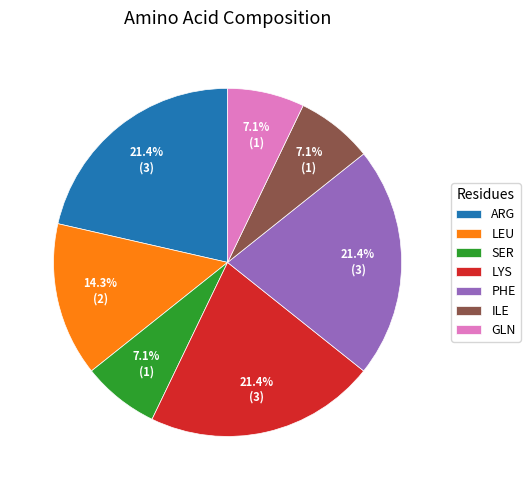

How much of the chart is everything except ILE?

92.9%